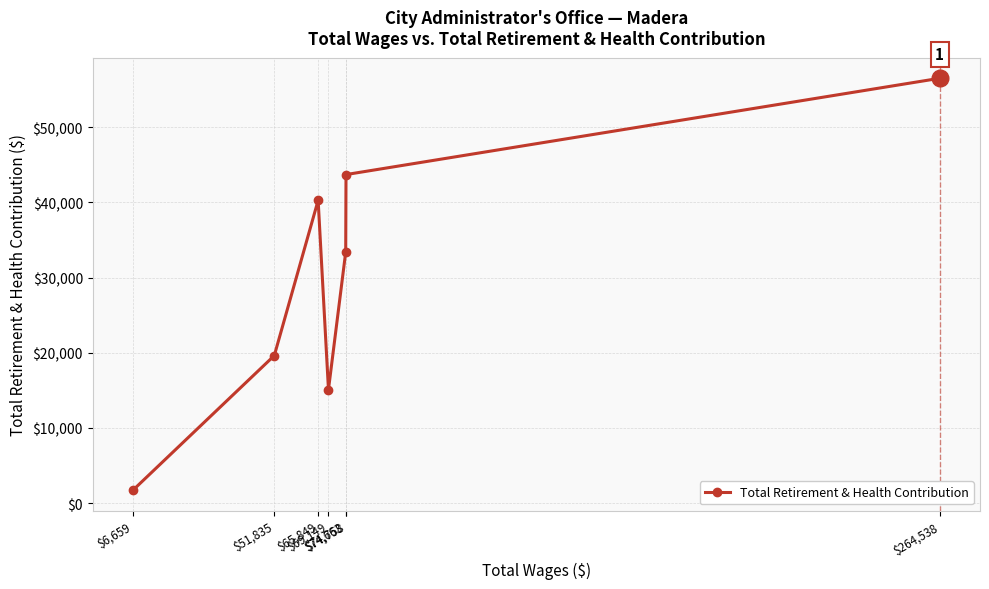

Where is the first local minimum?

$69,149